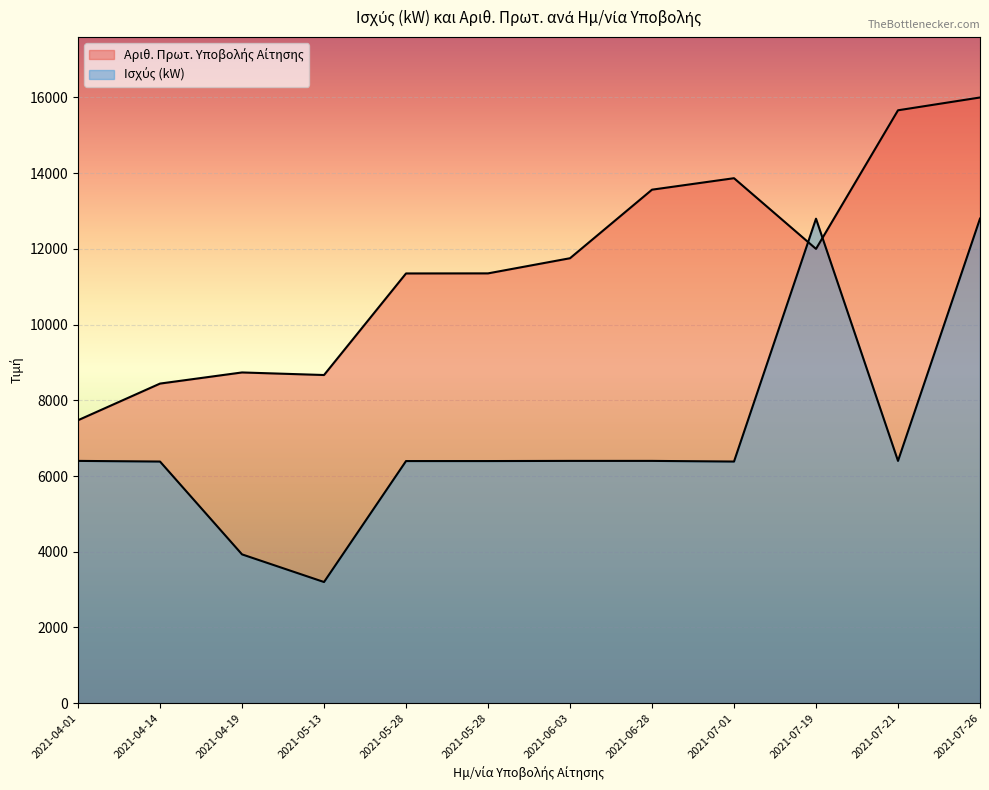

Reading left to right, list all the values displayed in this chart.

Ισχύς (kW): 6399.6	6382.3	3930.3	3200.1	6395.2	6395.2	6399.6	6399.6	6382.3	12797.3	6399.6	12799.2
Αριθ. Πρωτ. Υποβολής Αίτησης: 7474.0	8442.0	8736.0	8668.0	11351.0	11353.0	11753.0	13564.0	13867.0	12000.0	15661.0	15999.0